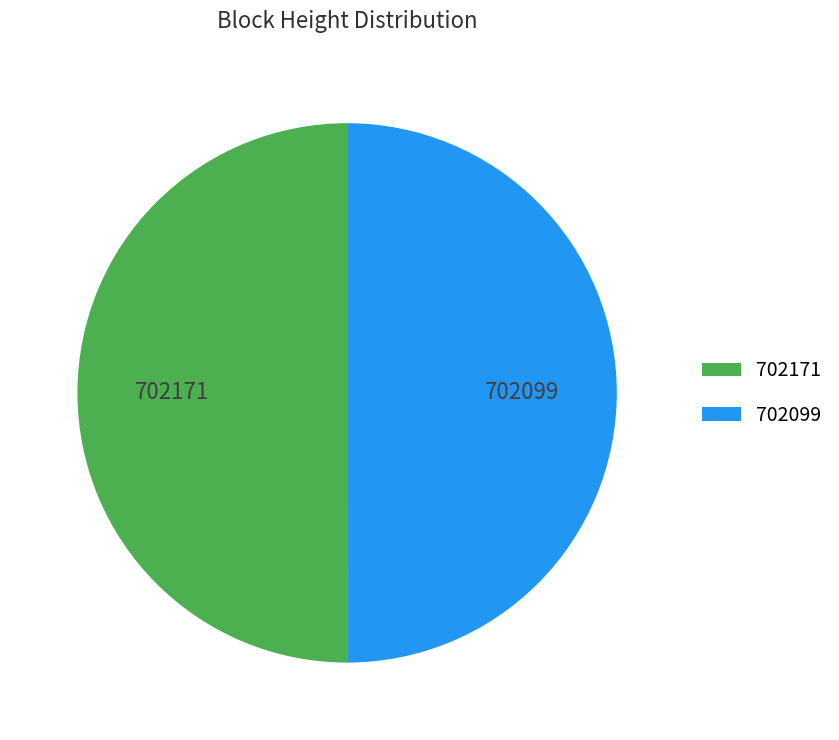

Is it true that 702099 is 50% of the pie?

True